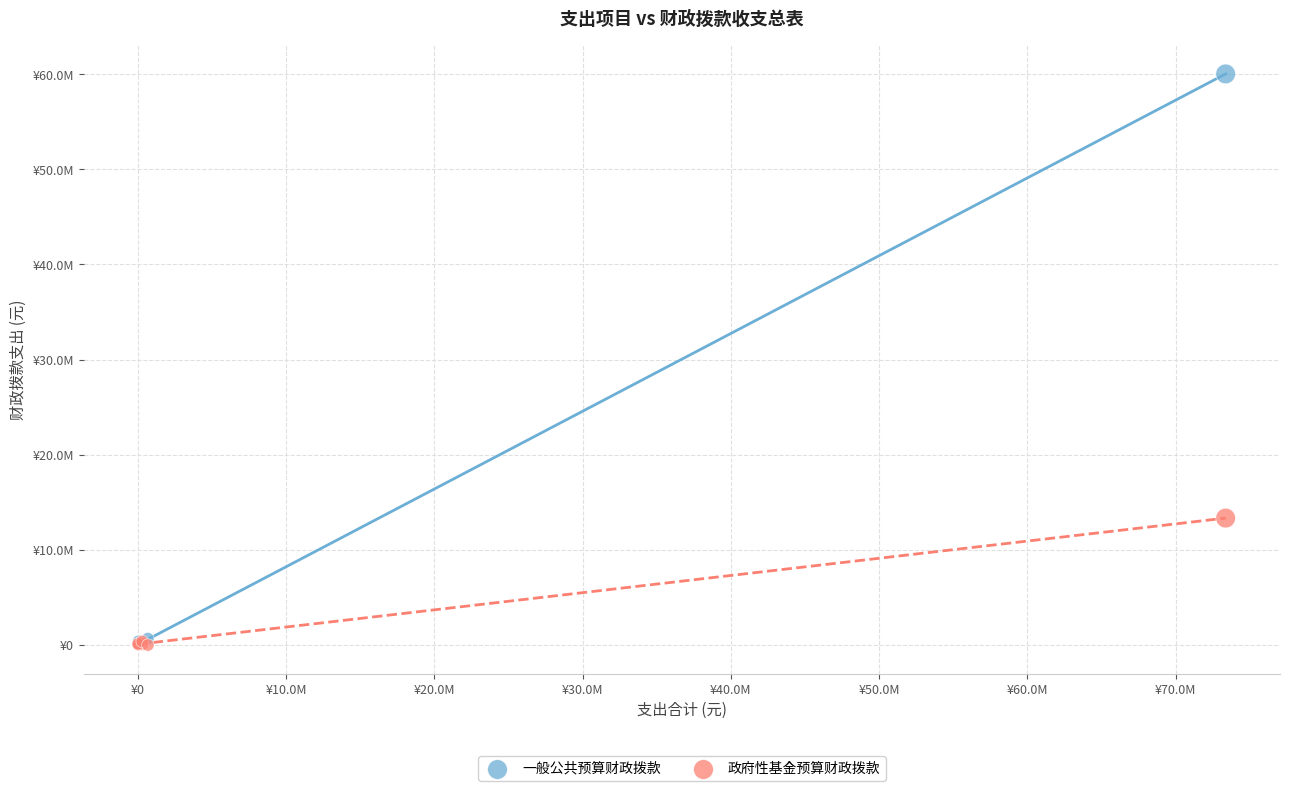

Which series has the largest Y range (max minus min)?

一般公共预算财政拨款